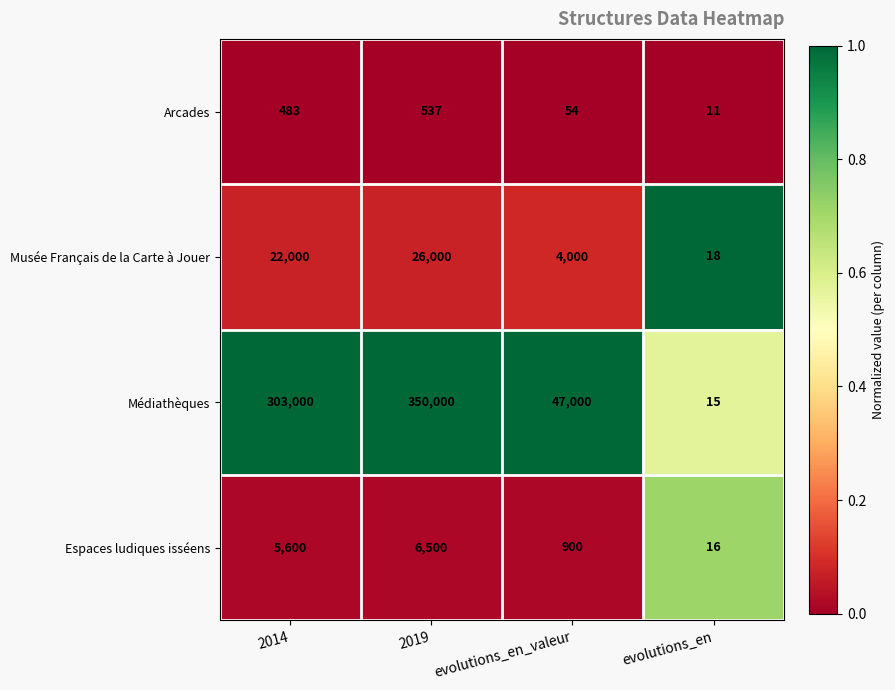

List the series in order of their peak value, highest first.

Médiathèques, Musée Français de la Carte à Jouer, Espaces ludiques isséens, Arcades